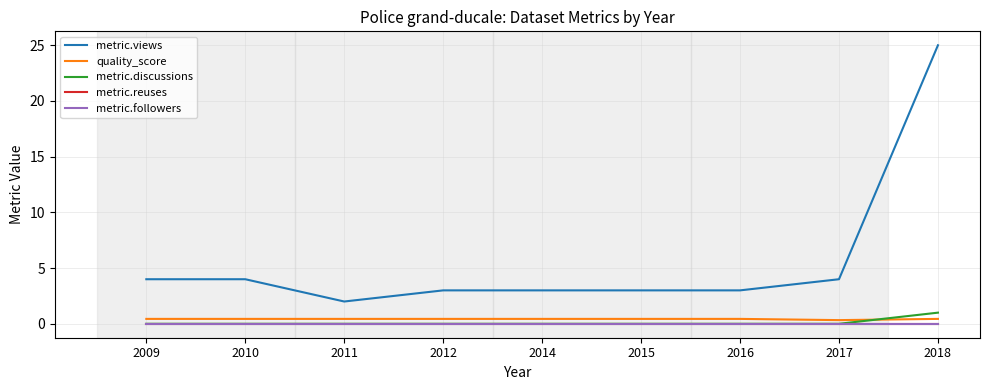

Does the chart have visible grid lines?

Yes